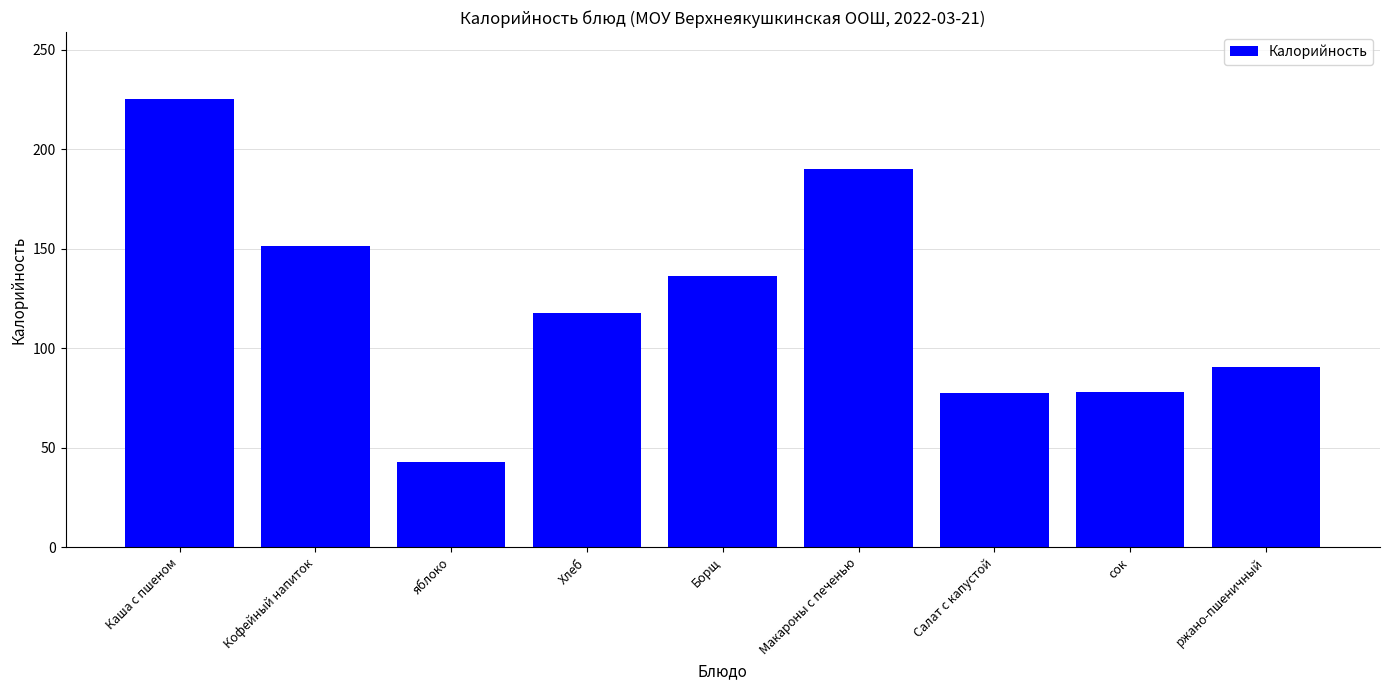

What is the average value?

123.3